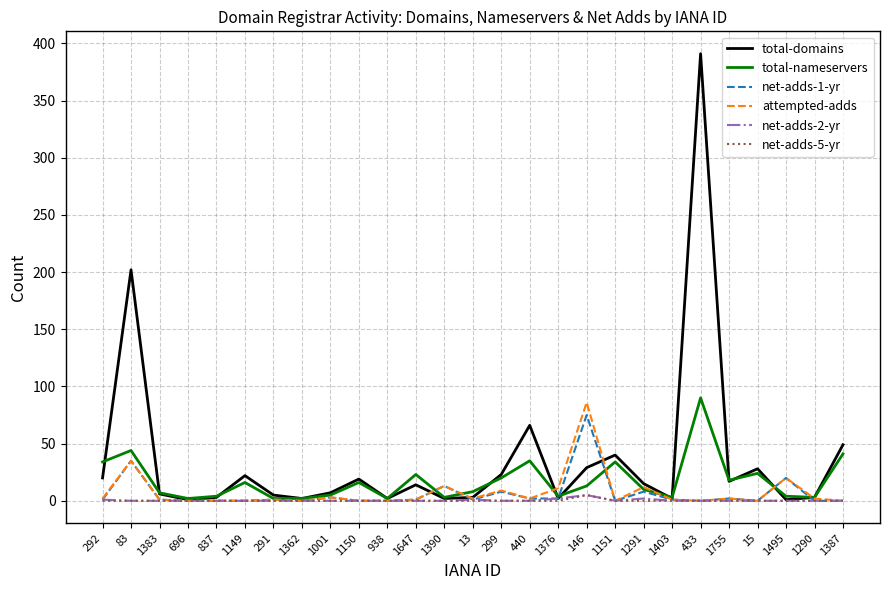

What is the difference between the net-adds-1-yr values at 1390 and 1647?

12